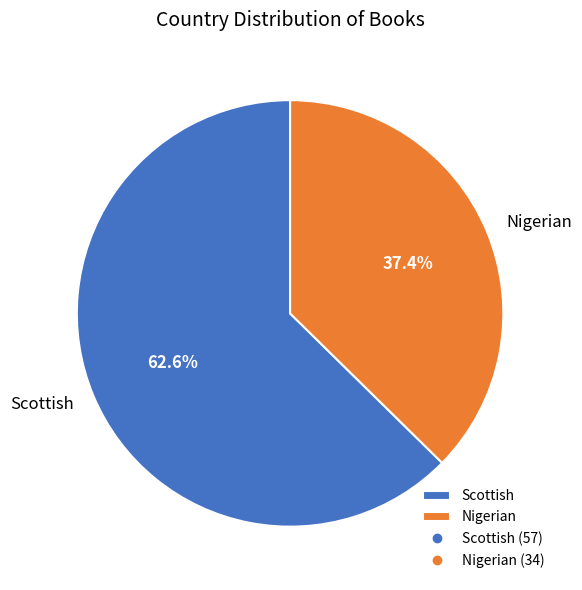

What is the total percentage of Nigerian and Scottish?

100.0%